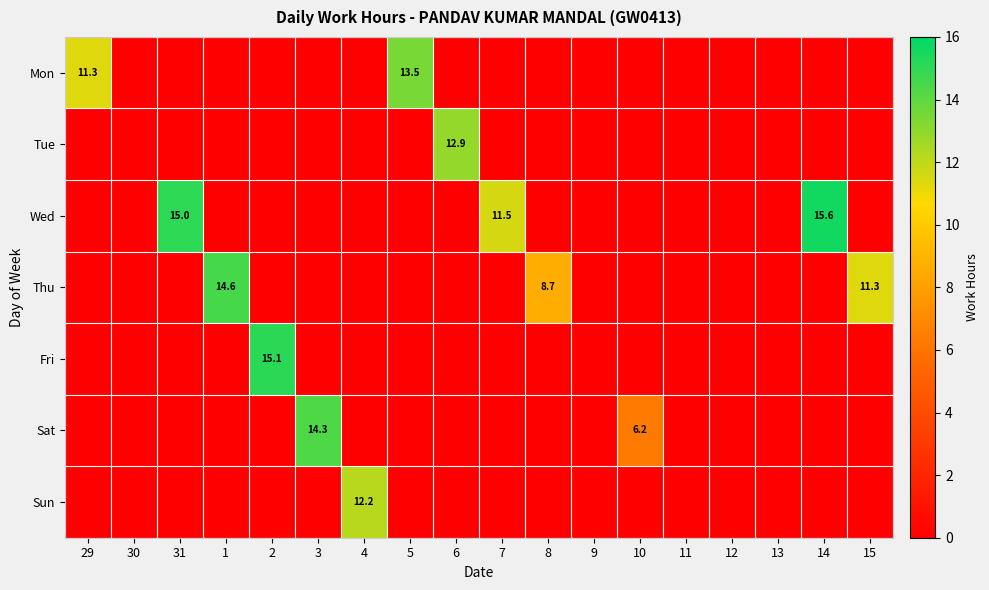

The Thu series shows 15.4 at 8. True or false?

False